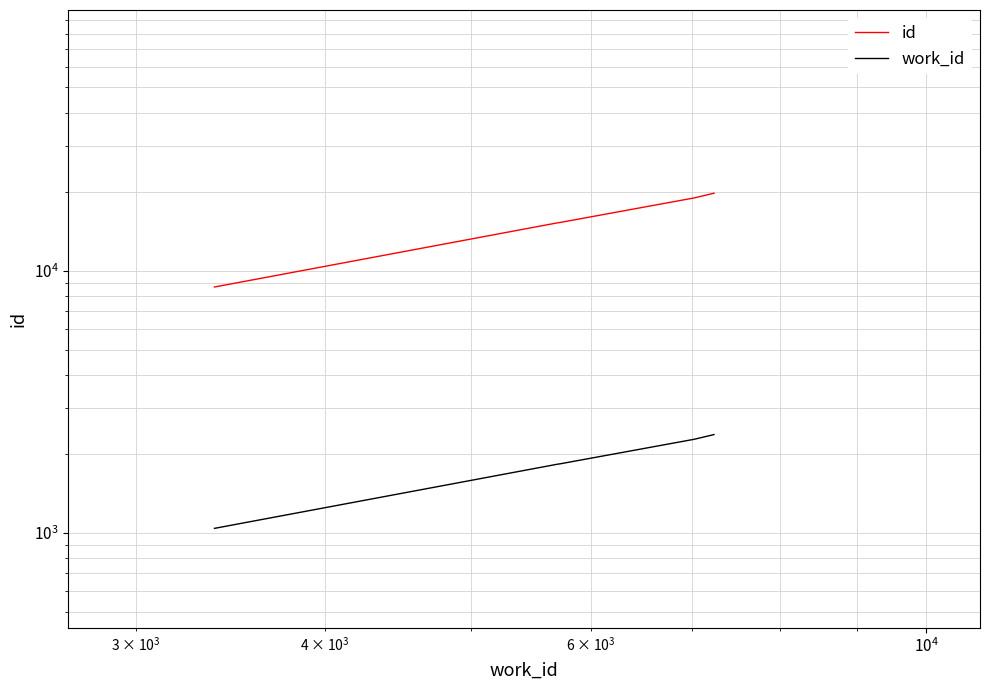

True or false: work_id and id cross at least once.

False